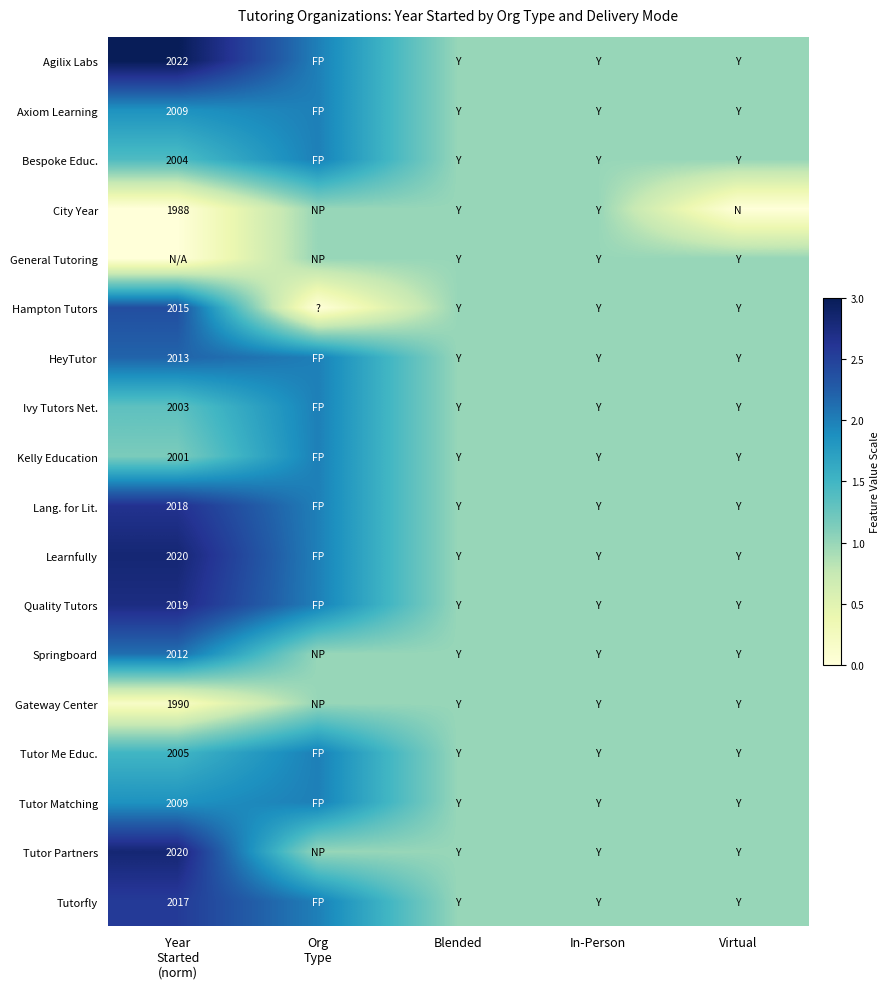

At which category is the sum across all series the highest?

Year
Started
(norm)